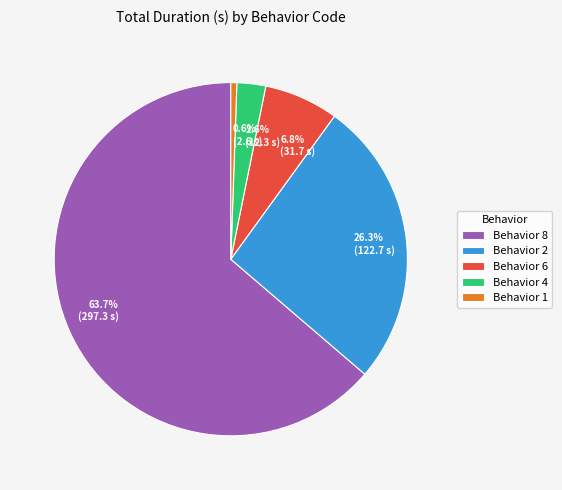

Is there any slice that represents more than half of the pie?

Yes